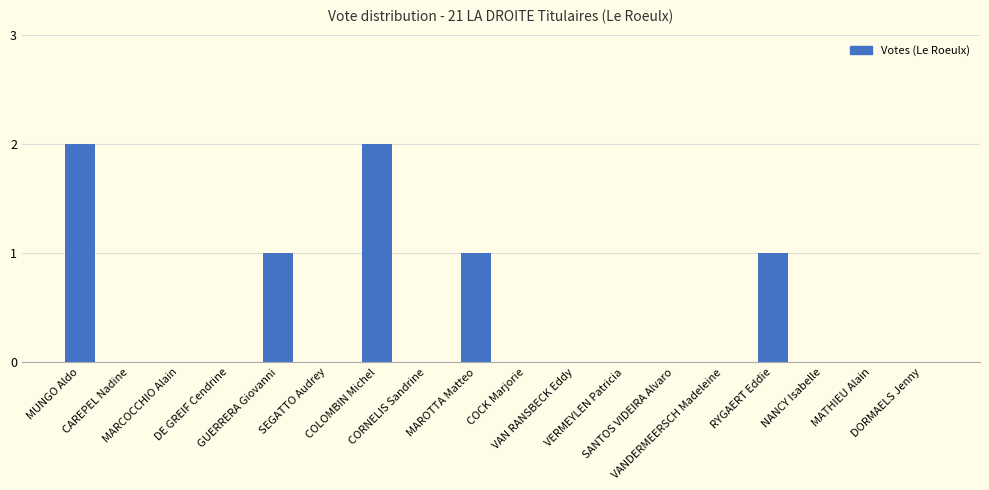

Reading left to right, extract all data points from this chart.

2	0	0	0	1	0	2	0	1	0	0	0	0	0	1	0	0	0